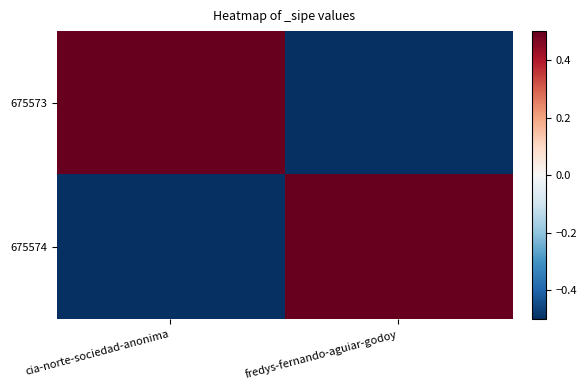

How many distinct data groups are displayed?

2